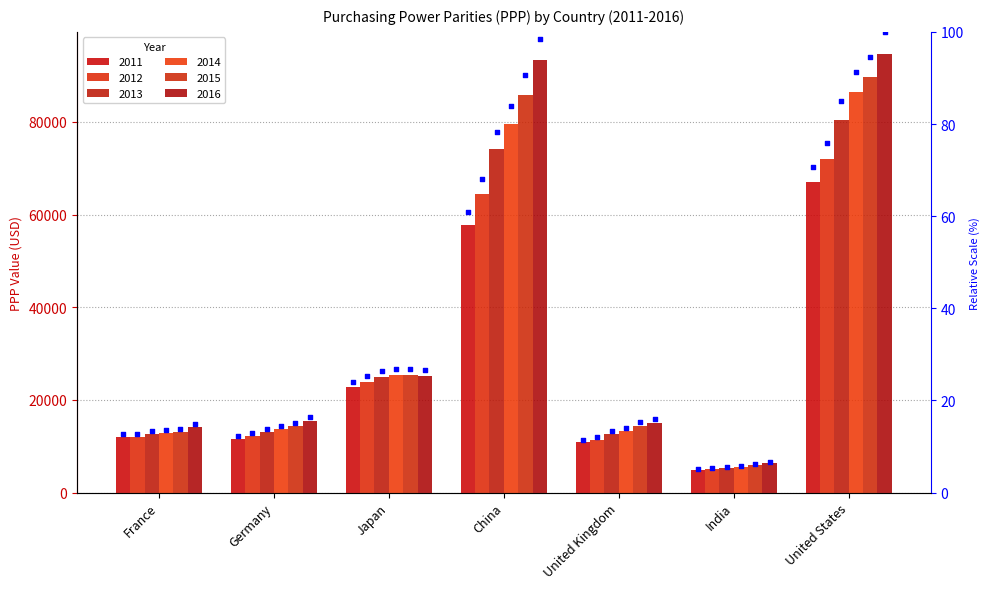

Which series reaches the minimum Y coordinate?

pct 2011